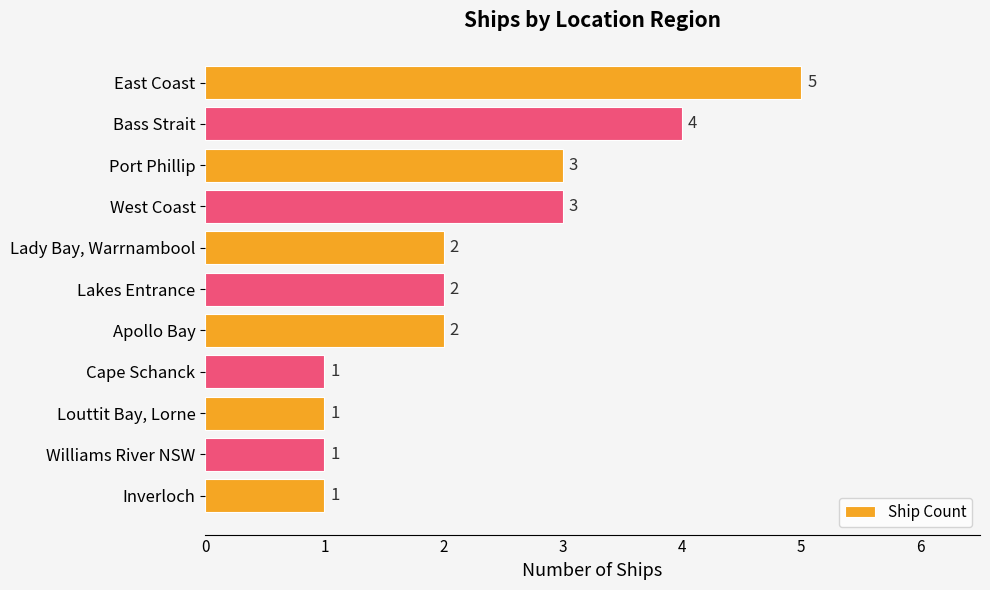

Reading bottom to top, what are all the values shown in this chart?

Inverloch=1	Williams River NSW=1	Louttit Bay, Lorne=1	Cape Schanck=1	Apollo Bay=2	Lakes Entrance=2	Lady Bay, Warrnambool=2	West Coast=3	Port Phillip=3	Bass Strait=4	East Coast=5